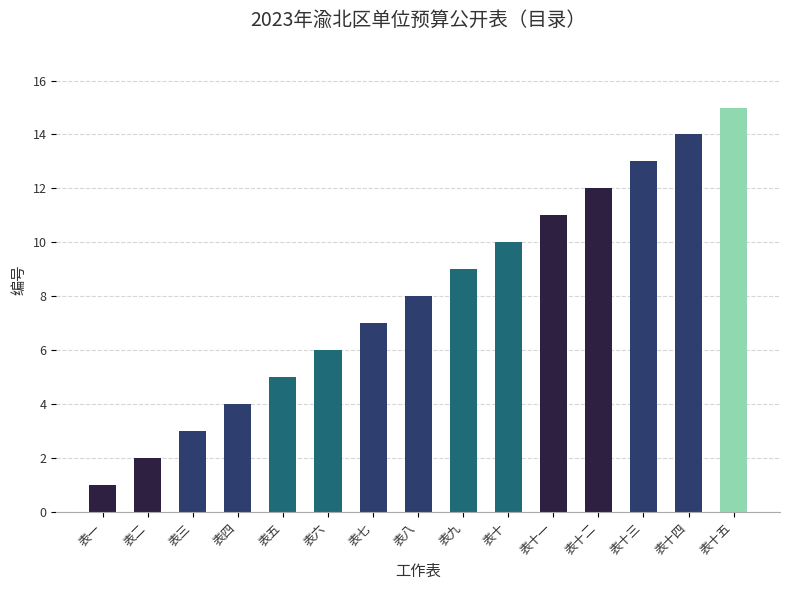

Does the chart contain stacked bars?

No